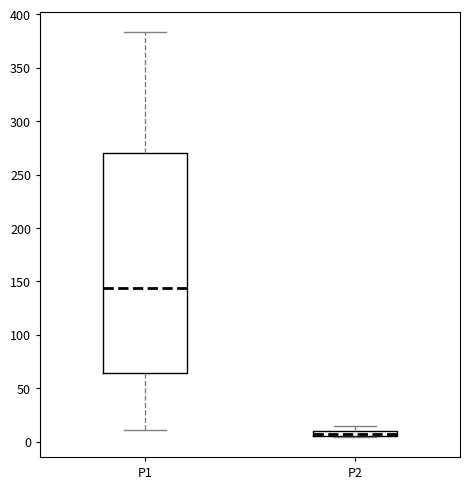

Where is the upper edge of the box for P1 on the y-axis? The values are not printed on the chart, so give them approximately, as read against the axis.

270